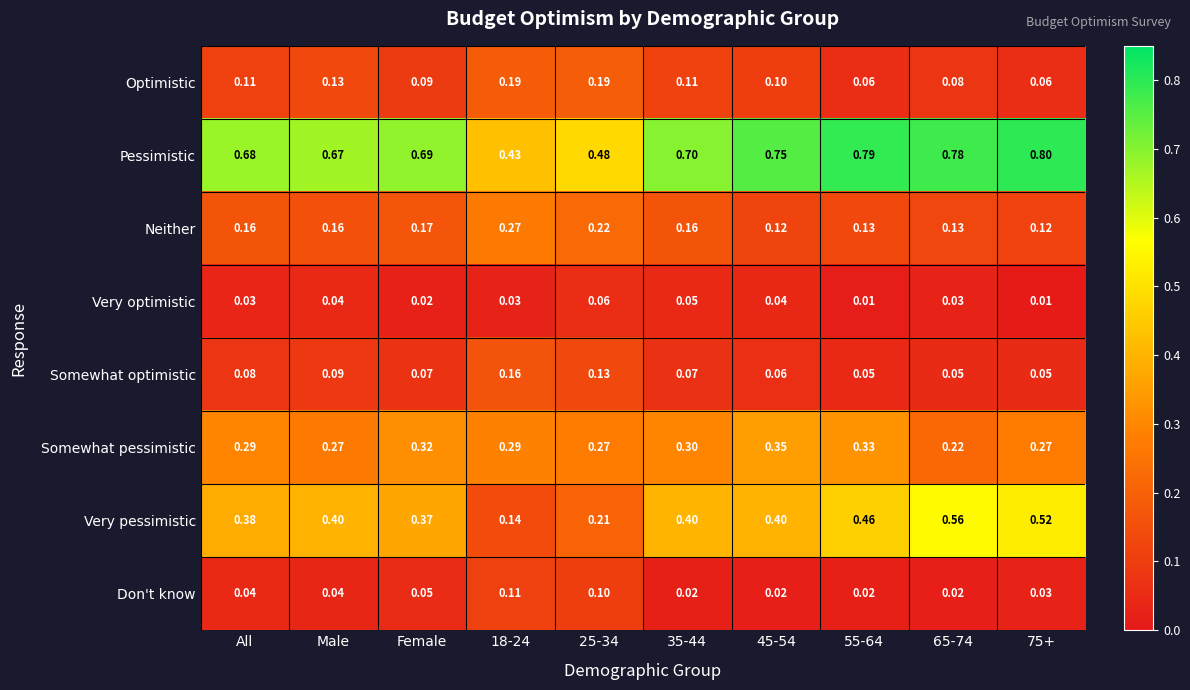

Which series has the largest range (max minus min)?

Very pessimistic